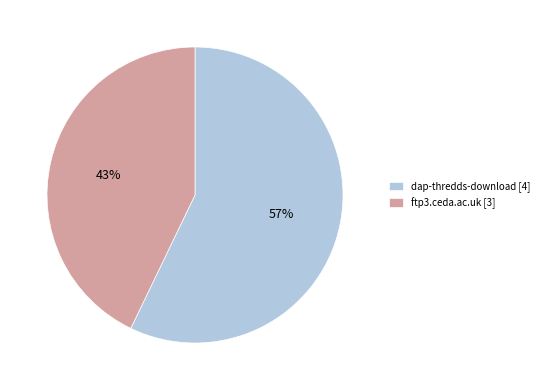

Which category has the biggest portion of the pie?

dap-thredds-download